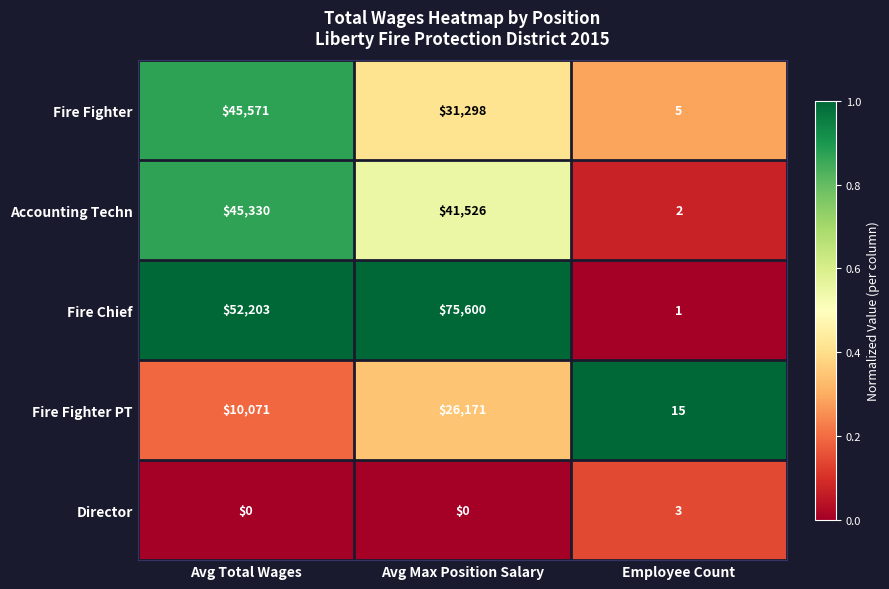

The value of Director at Avg Max Position Salary is -2. True or false?

False